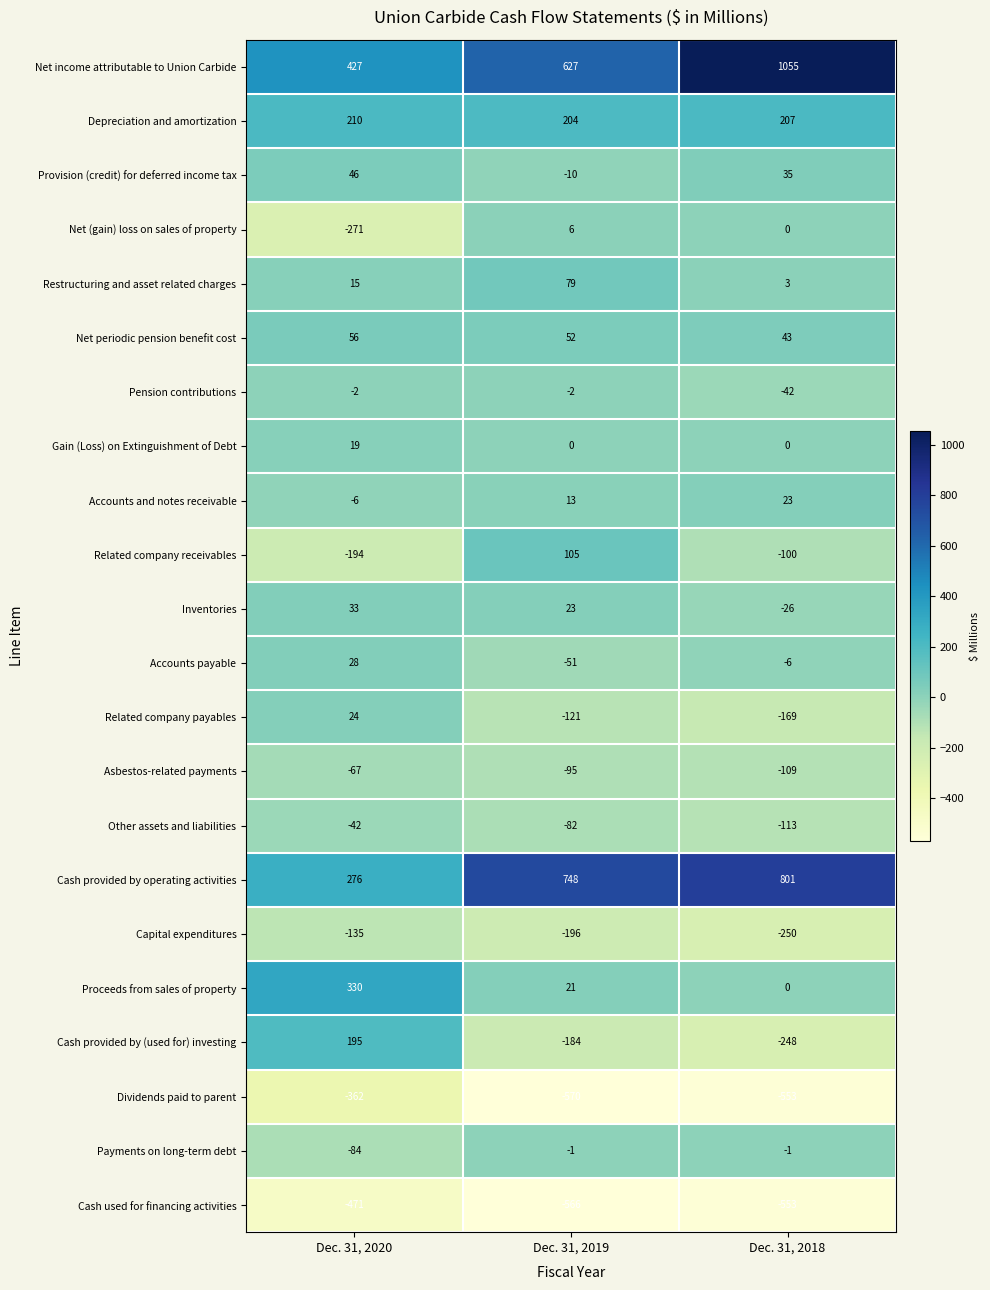

The value of Net income attributable to Union Carbide at Dec. 31, 2018 is 557. True or false?

False